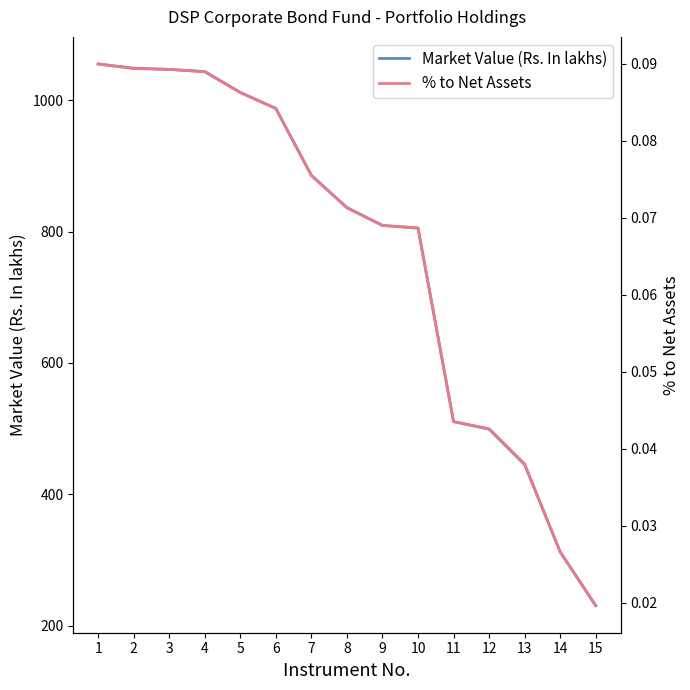

True or false: Market Value (Rs. In lakhs) and % to Net Assets cross at least once.

False